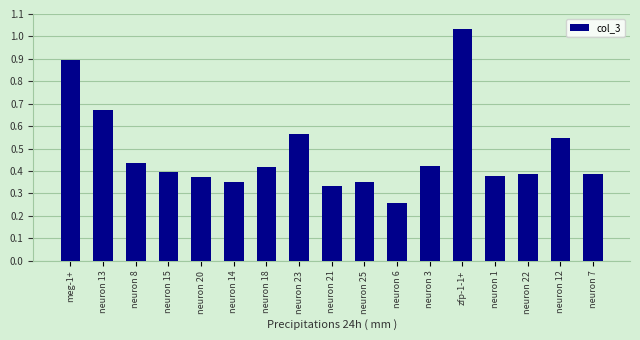

Which label corresponds to the largest value in the chart?

zfp-1-1+